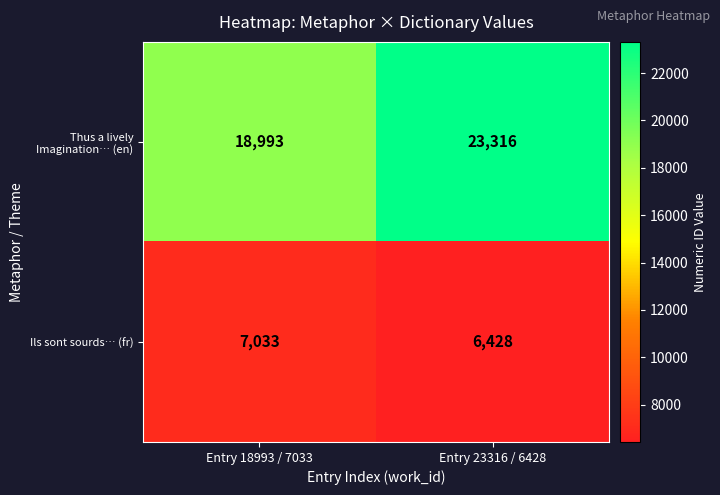

Which label corresponds to the smallest value in the chart?

Entry 23316 / 6428